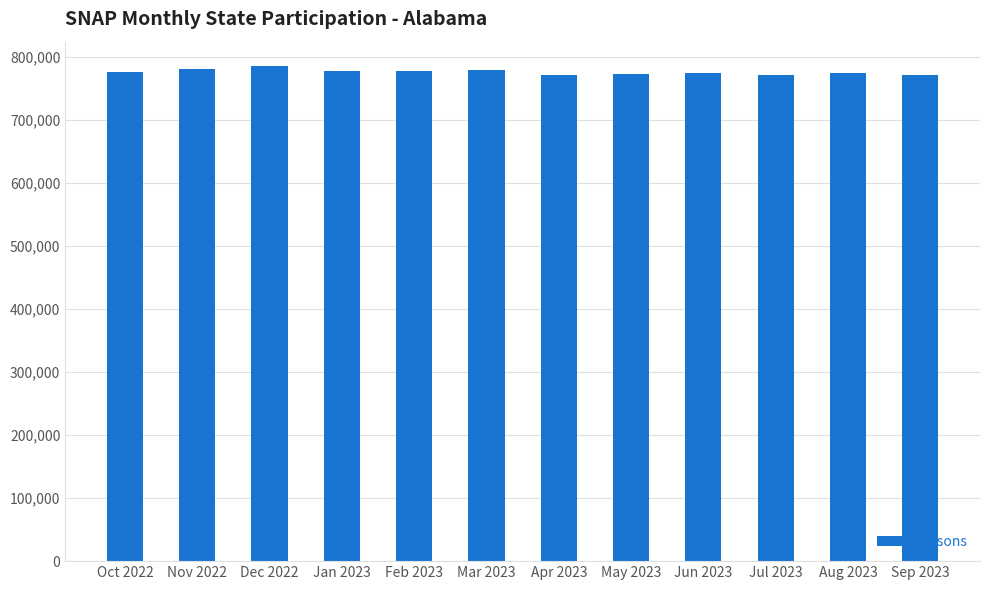

What is the value of the 5th bar from the left?

778546